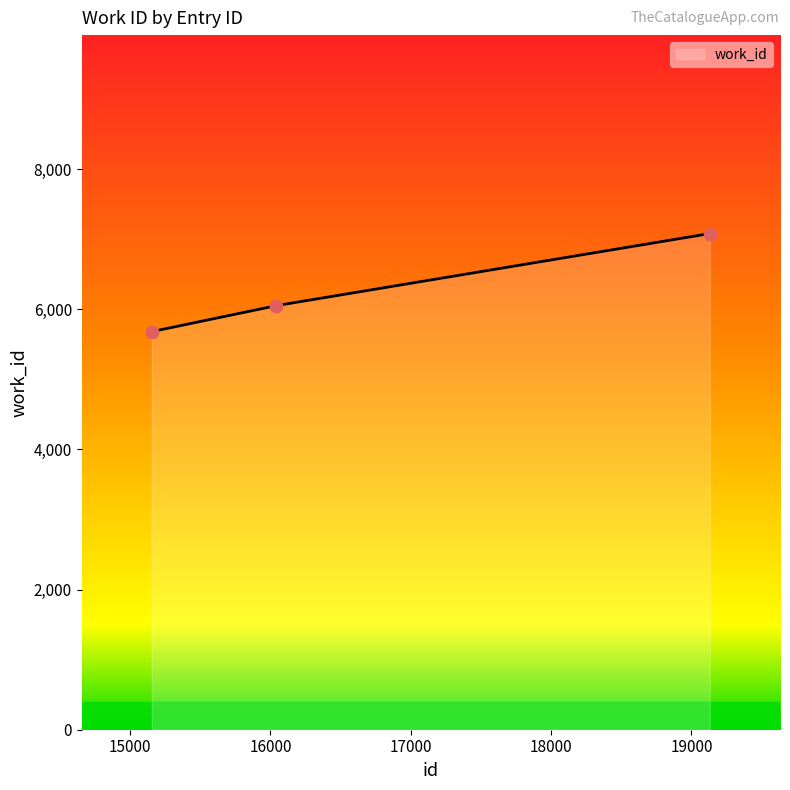

What is the change in value from 15155 to 16040?

+370